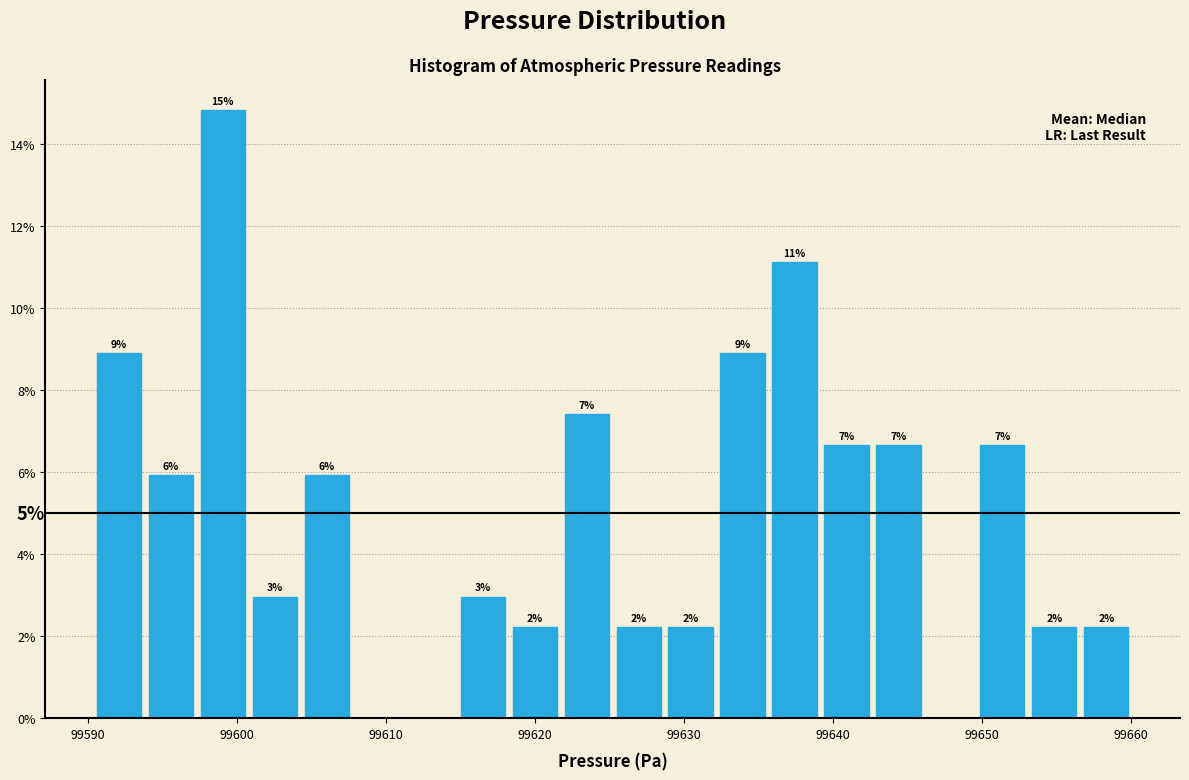

Around what value on the x-axis is the tallest bar? Give the approximate position of its centre, as read against the axis.

99599